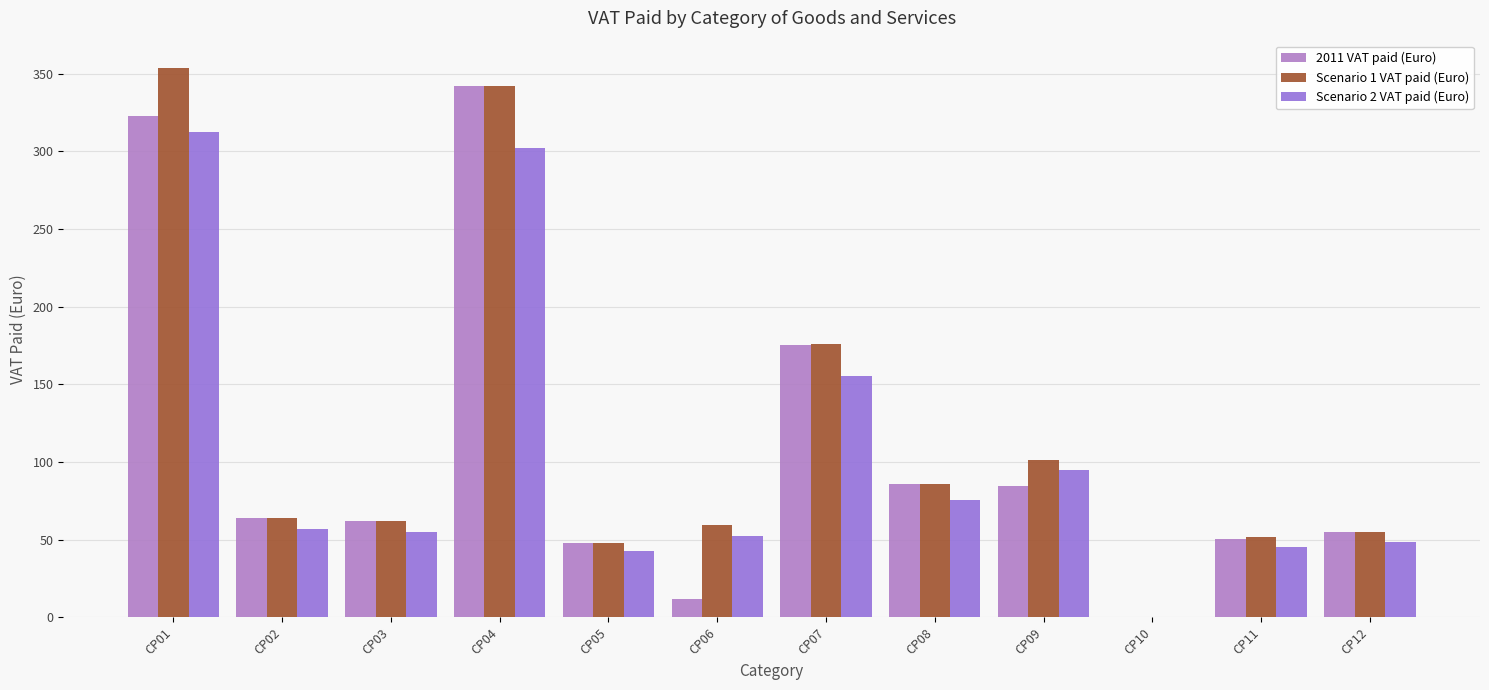

Count the number of categories in the chart.

12